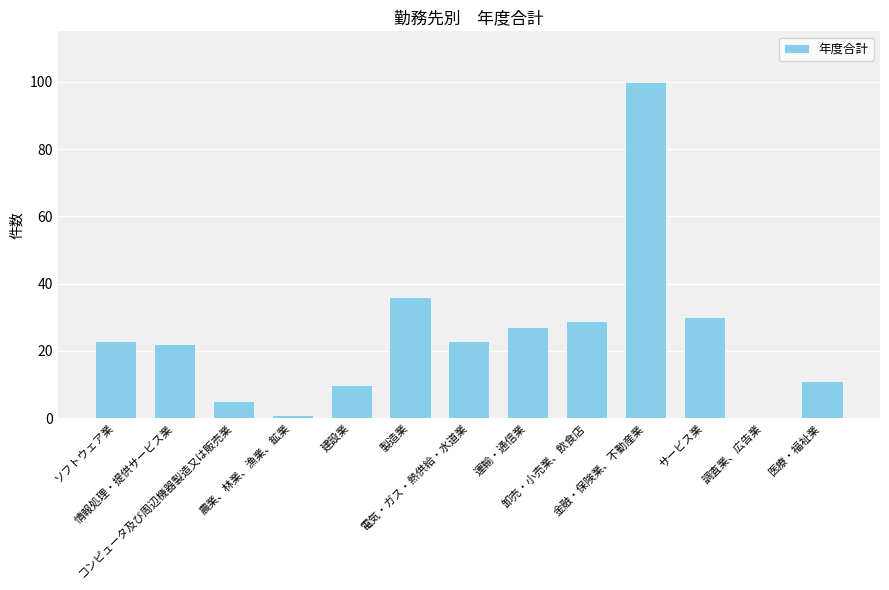

What is the greatest value displayed?

100